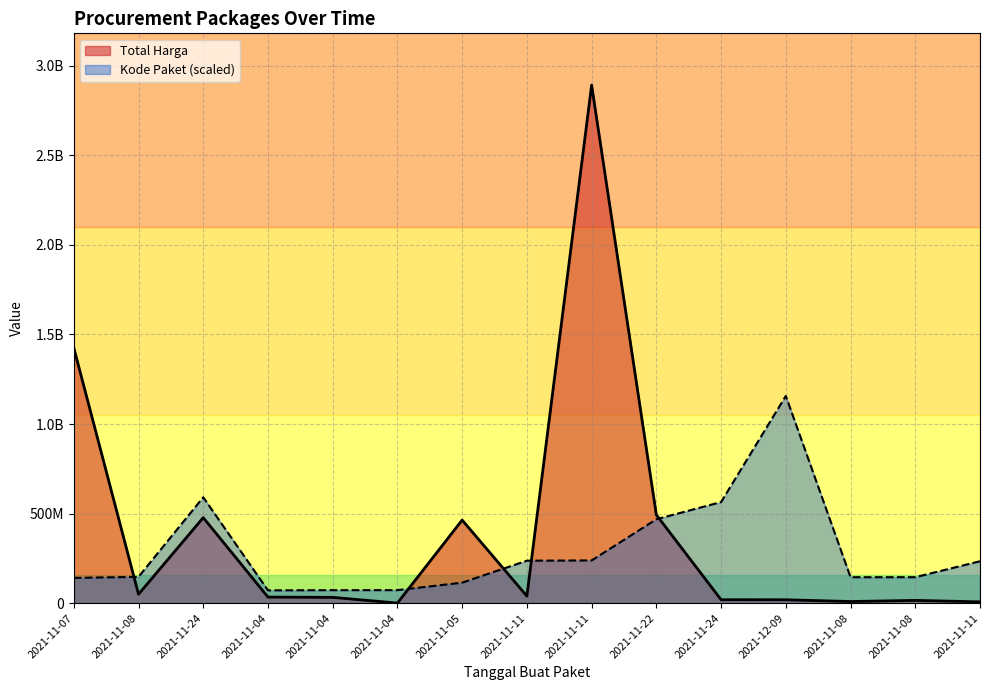

What are all the series names shown in the legend?

Total Harga, Kode Paket (scaled)